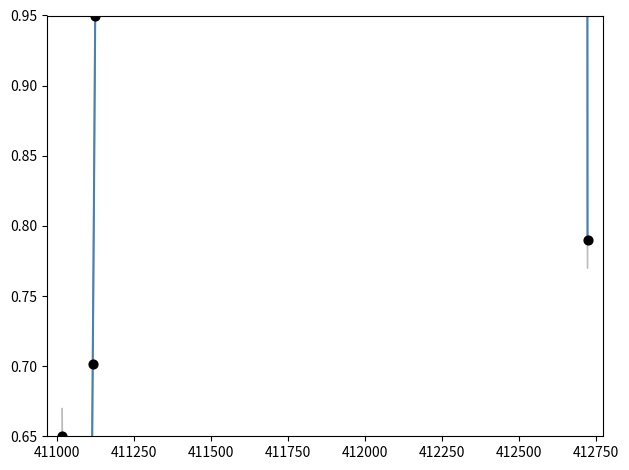

What is the change in value from 2022-03-31 to 2022-04-30?

+0.3